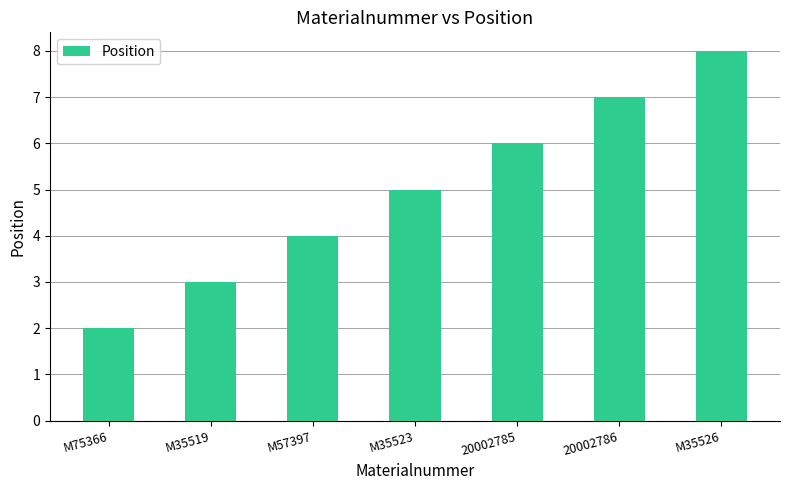

What is the smallest value displayed?

2